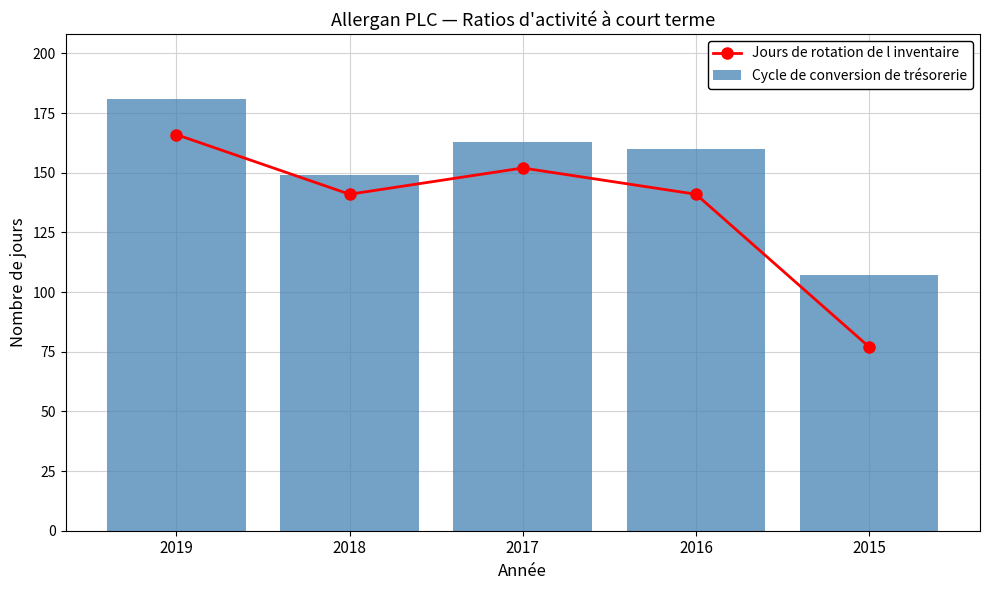

How many data points in Cycle de conversion de trésorerie are above 160?

2